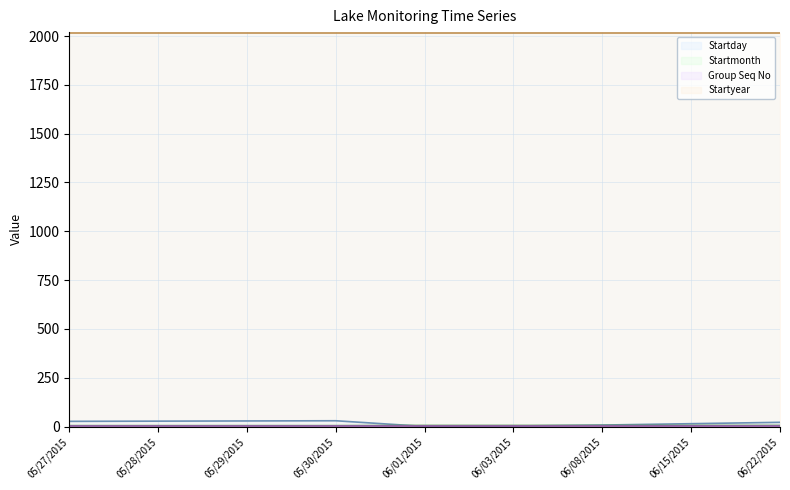

What are all the series names shown in the legend?

Startday line, Startmonth line, Group Seq No line, Startyear line